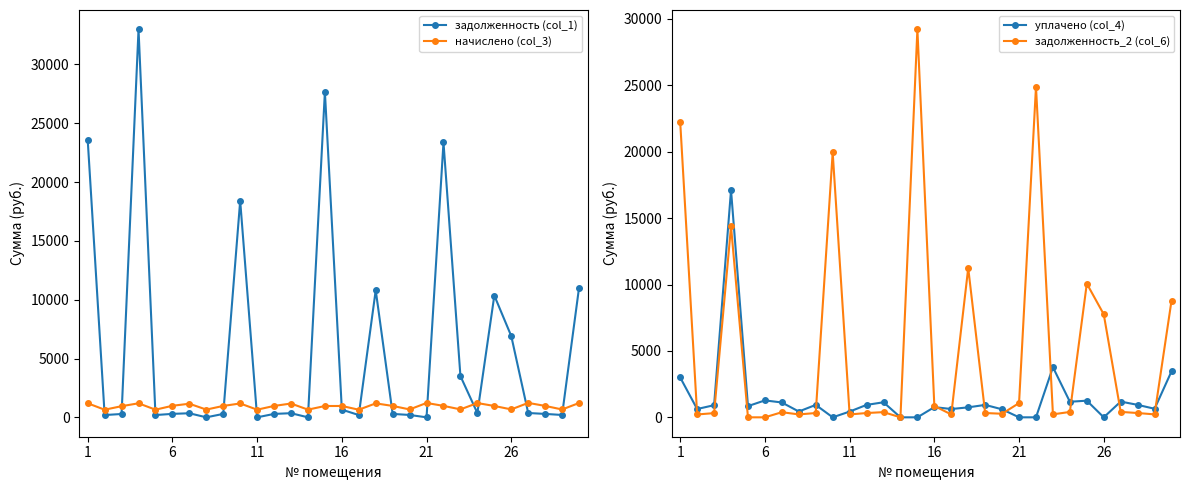

True or false: начислено (col_3) has more than 2 interior local peaks.

True